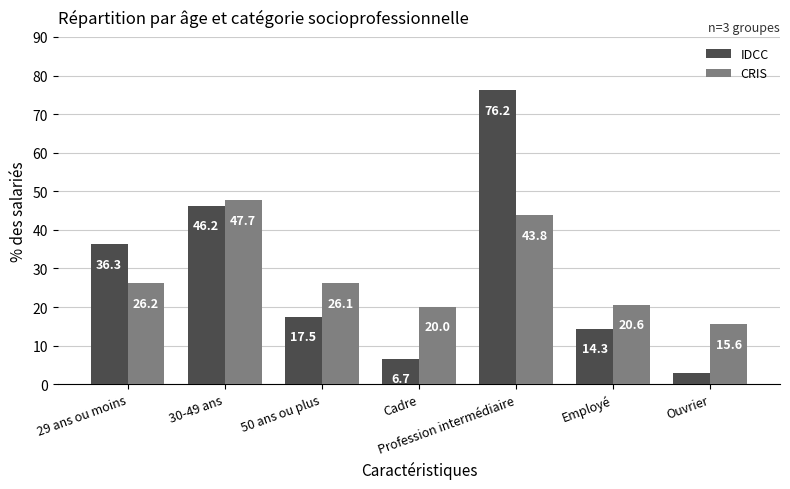

At 30-49 ans, list the series in order from smallest to largest.

IDCC, CRIS